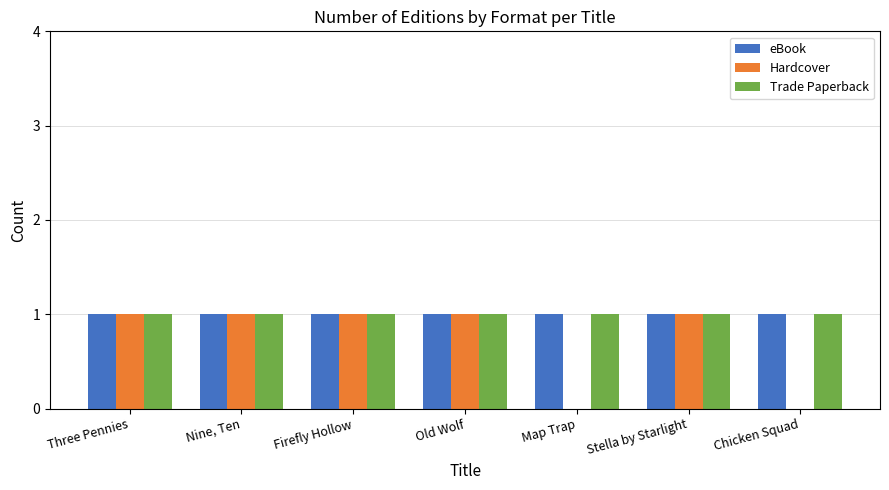

How many distinct data groups are displayed?

3